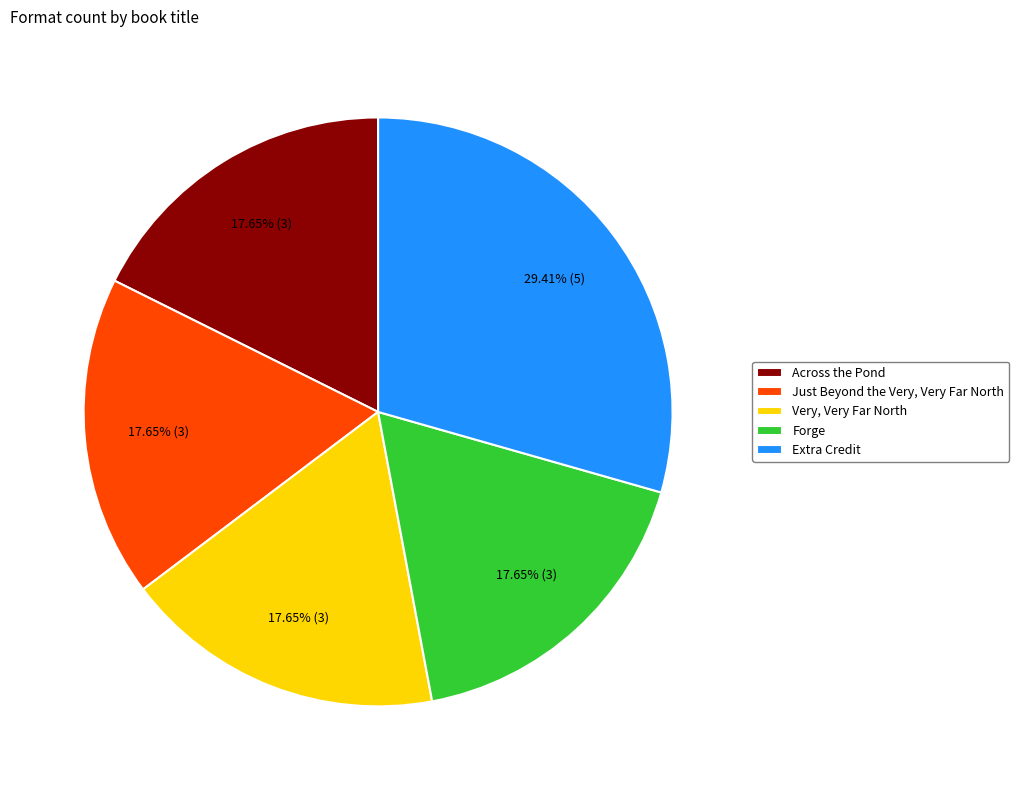

Approximately how many times larger is the value at Just Beyond the Very, Very Far North compared to Across the Pond?

1.0